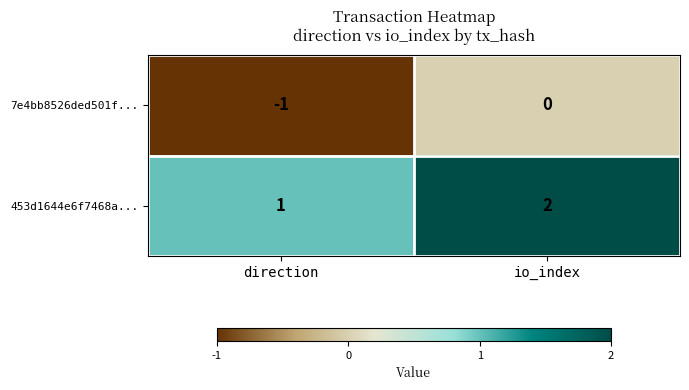

What is the total value across all series at io_index?

2